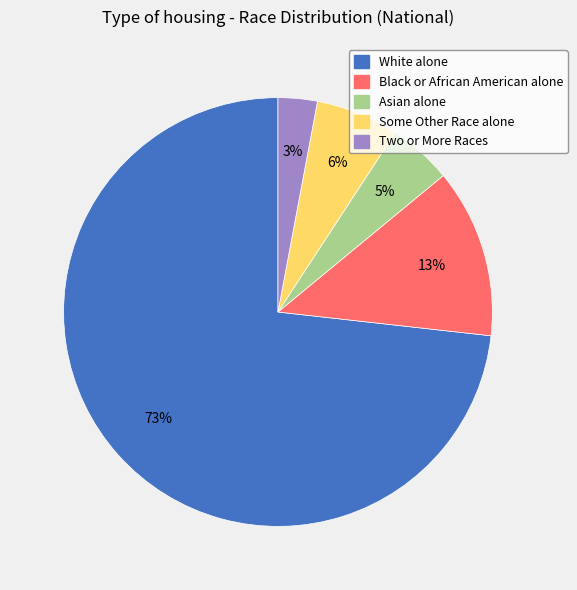

Is the sum of Some Other Race alone and Black or African American alone greater than half?

No